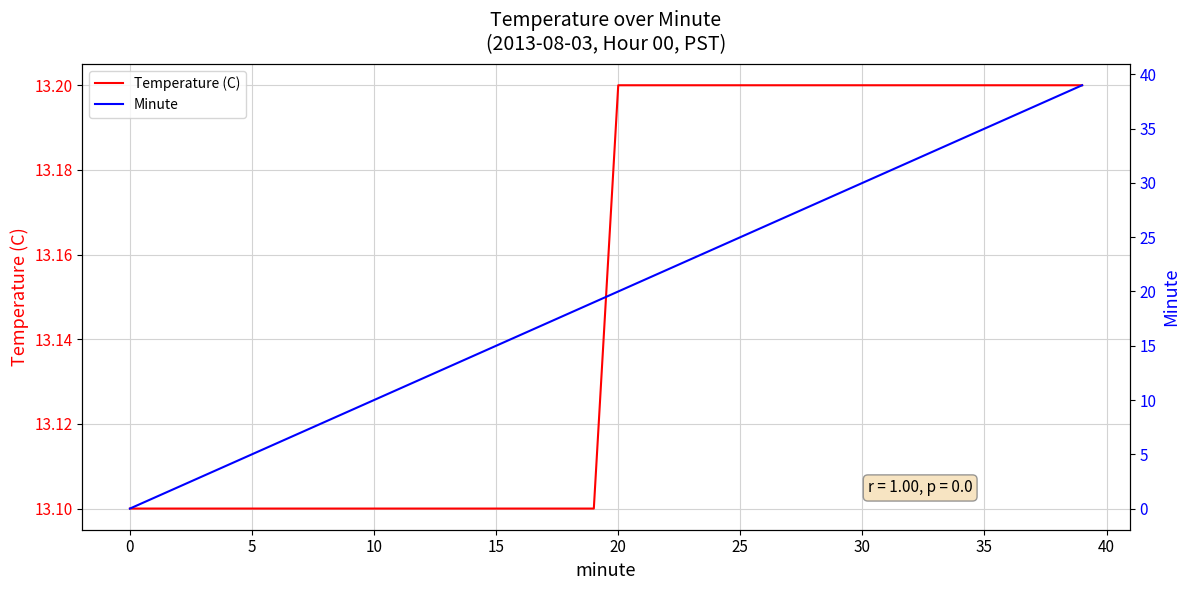

What is the value of the Temperature (C) point at the 37th from the left?

13.2